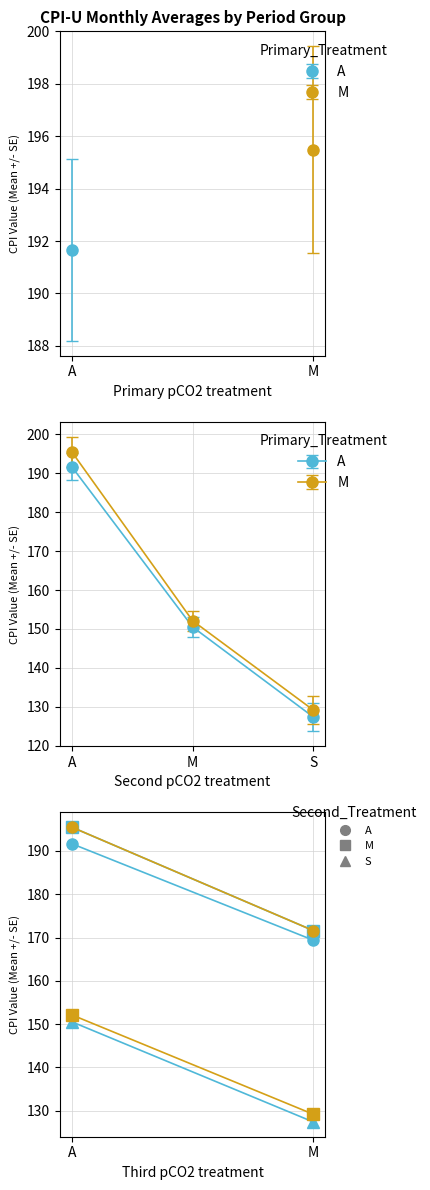

What is the label of the 2nd point from the right?

M